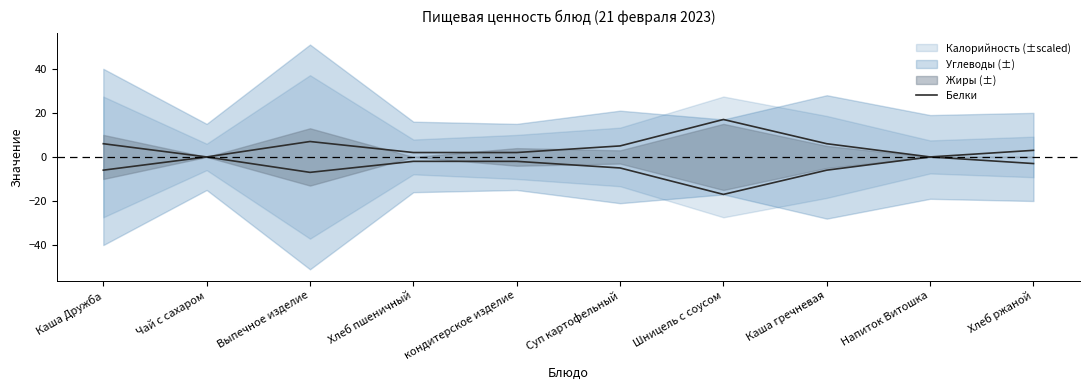

List the labels in order of value, largest first.

Шницель с соусом, Выпечное изделие, Каша Дружба, Каша гречневая, Суп картофельный, Хлеб ржаной, Хлеб пшеничный, кондитерское изделие, Чай с сахаром, Напиток Витошка